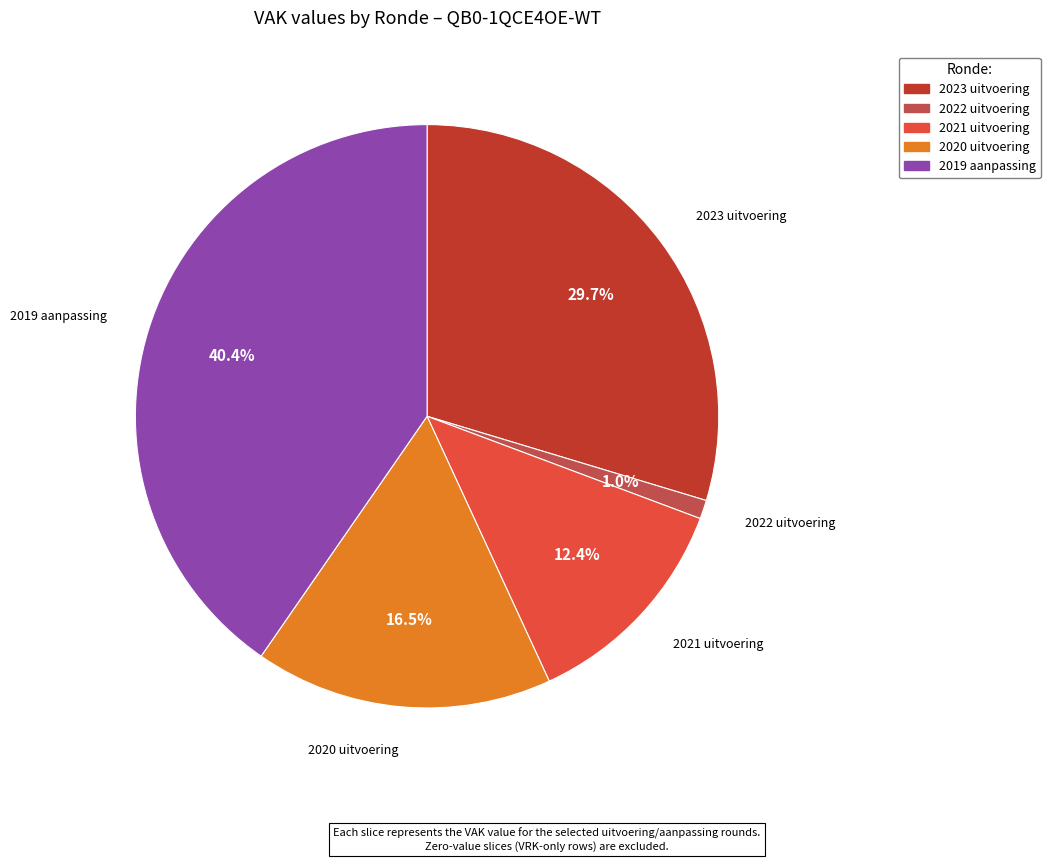

Does any single category account for the majority?

No